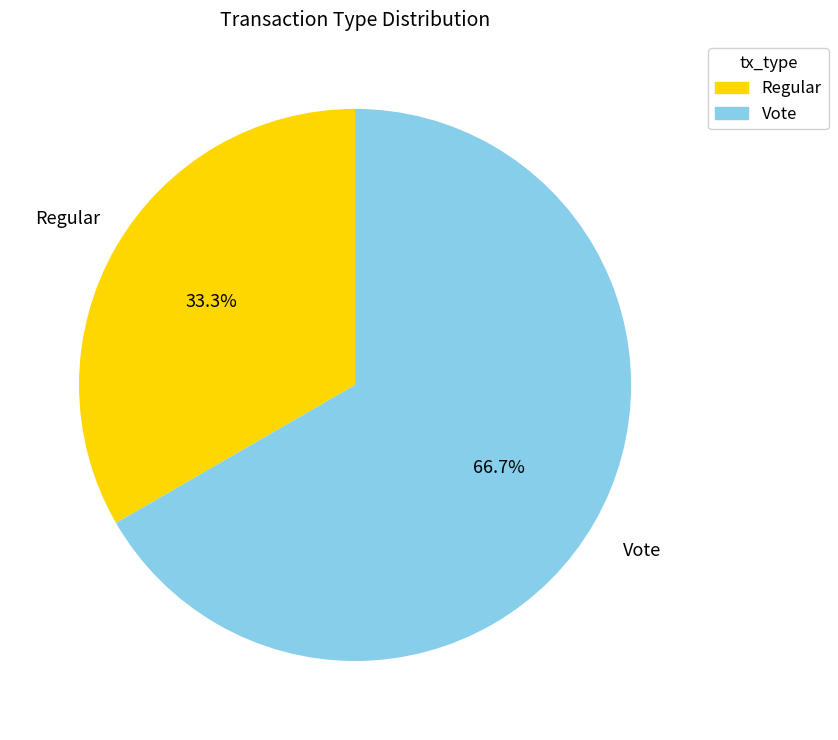

How many segments does this pie chart have?

2